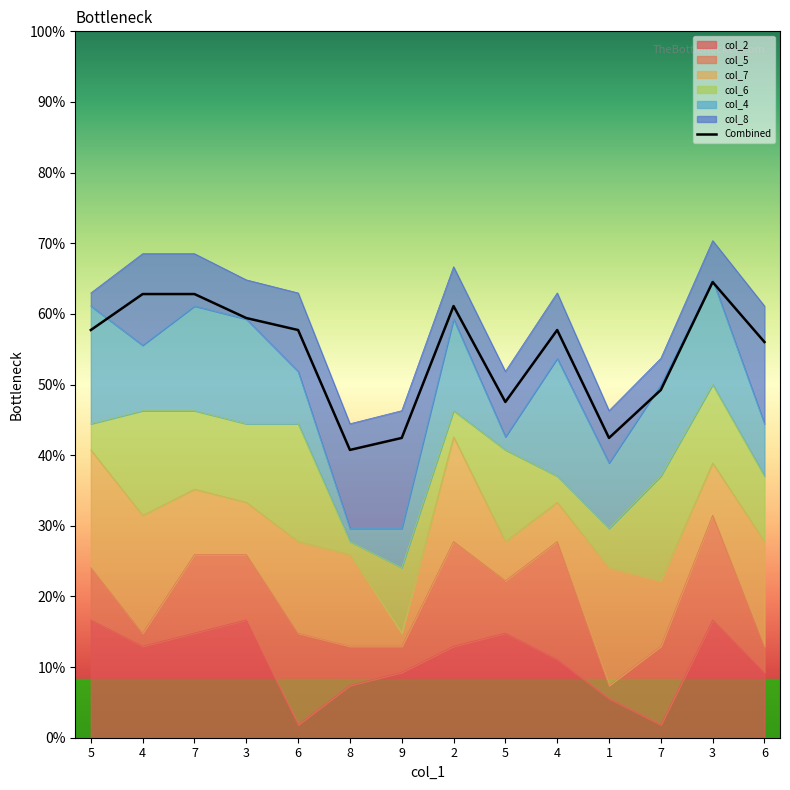

How many data points does each series have?

14